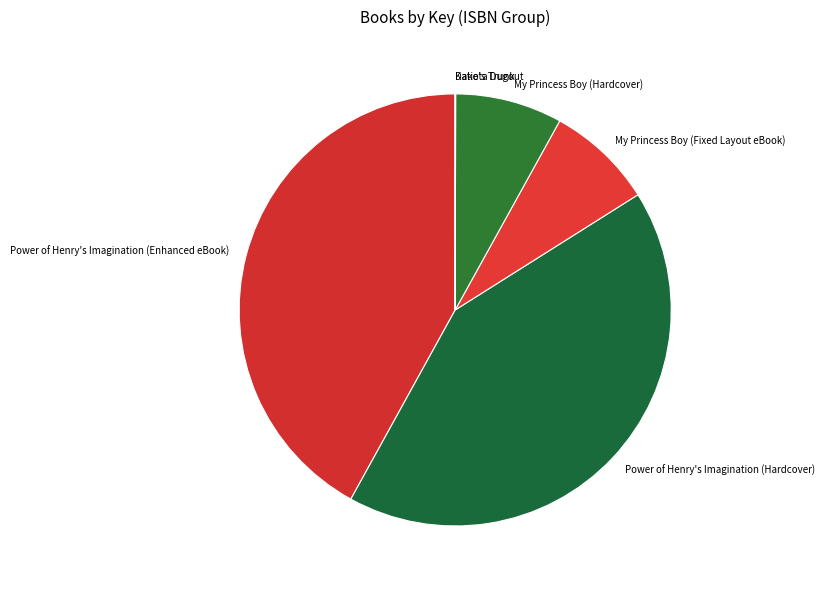

To the nearest percent, what is the average slice percentage?

17%